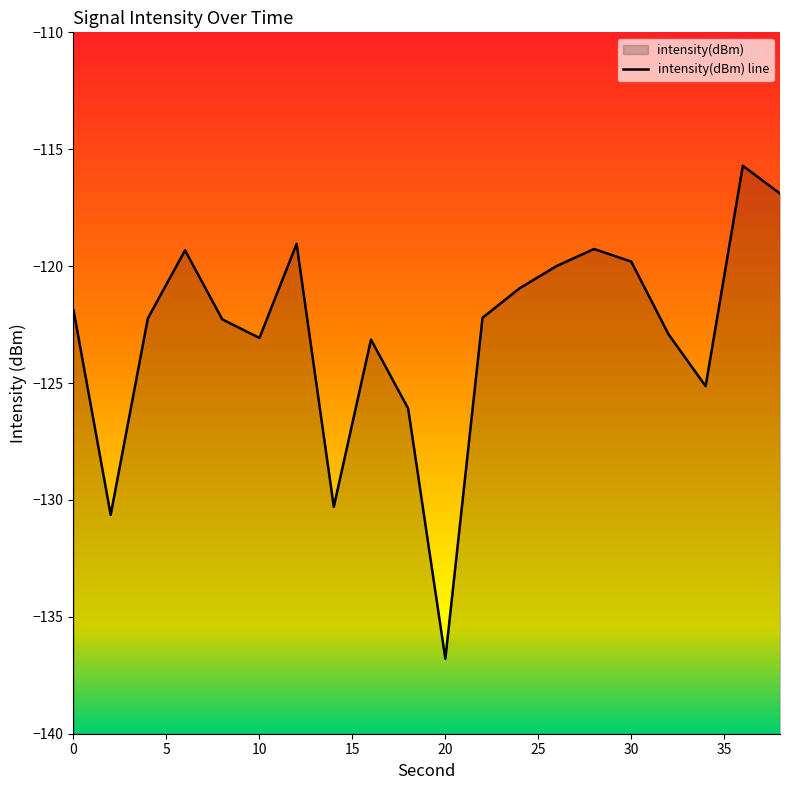

Reading left to right, transcribe all the data shown in this chart.

-121.9	-130.6	-122.2	-119.3	-122.3	-123.1	-119.0	-130.3	-123.1	-126.1	-136.8	-122.2	-120.9	-120.0	-119.3	-119.8	-122.9	-125.1	-115.7	-116.9